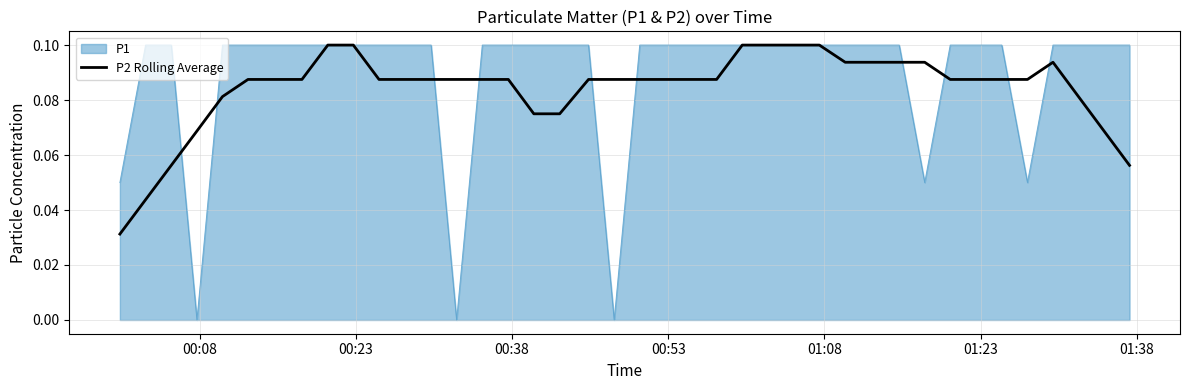

List the series in order of their overall mean, lowest first.

P2 Rolling Average, P1